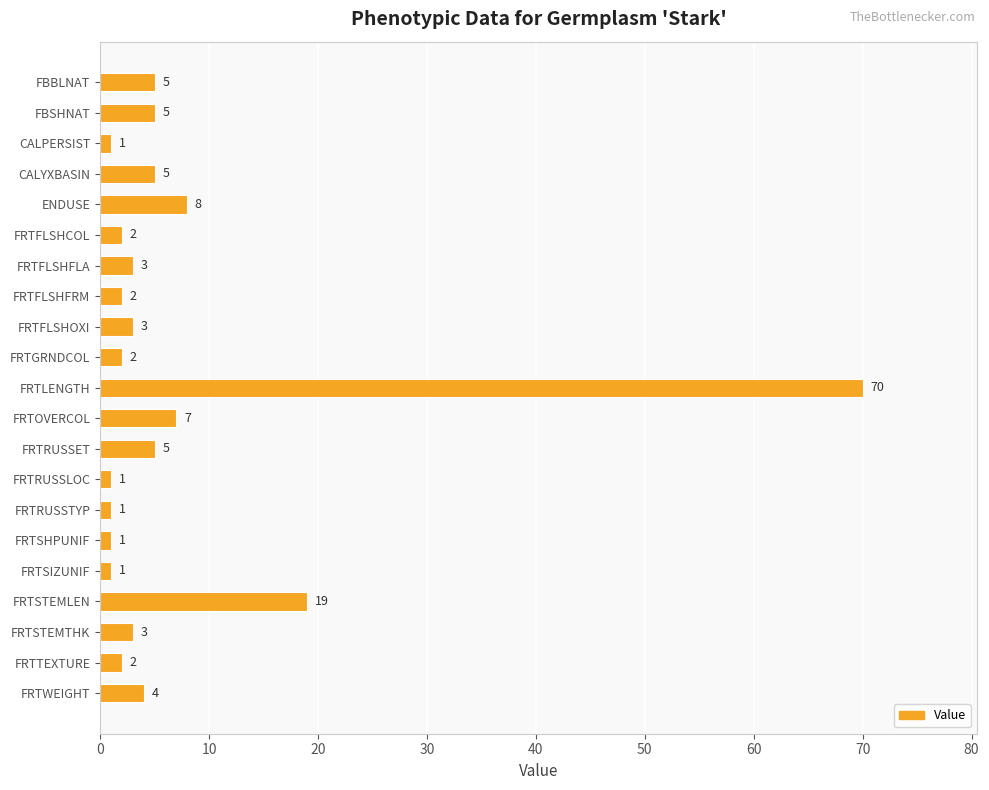

Does the chart contain stacked bars?

No